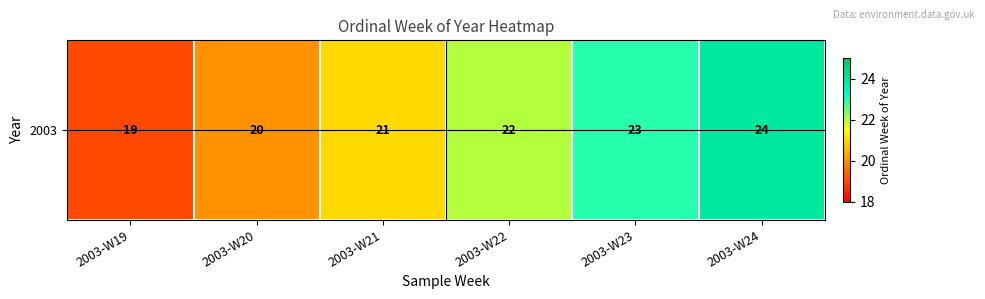

How many values are between 20 and 23?

4